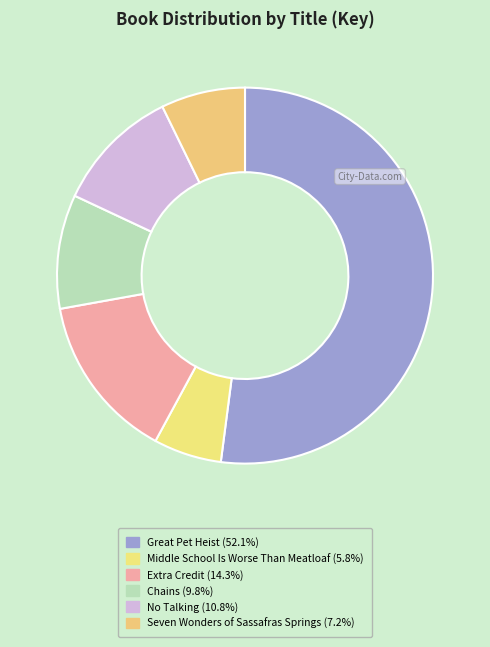

To the nearest percent, what is the difference between the largest and smallest slice percentages?

46%